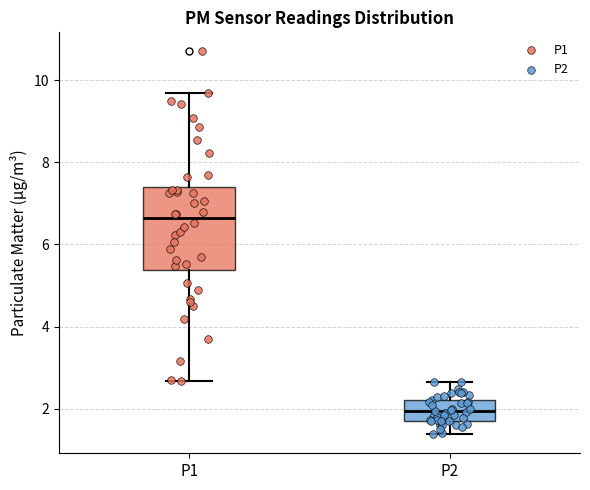

Which box has the highest median line?

P1